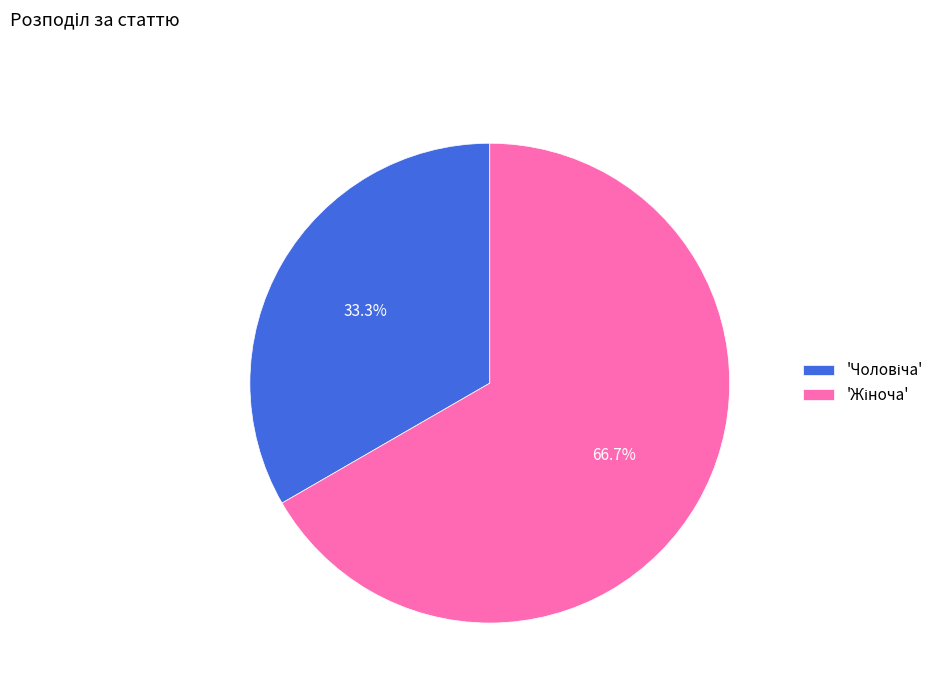

Is there any slice that represents more than half of the pie?

Yes